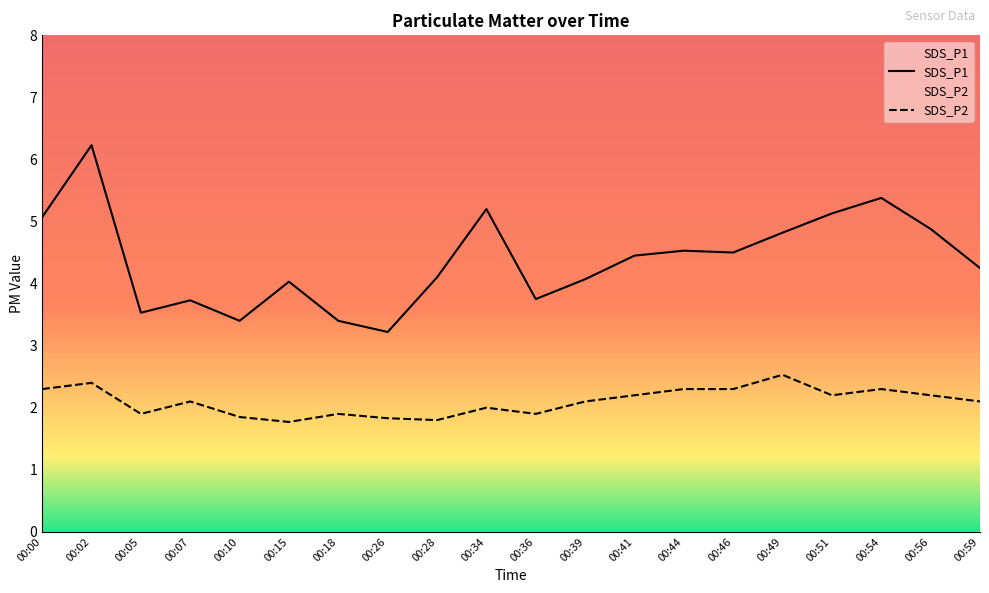

At which category is the sum across all series the highest?

00:02